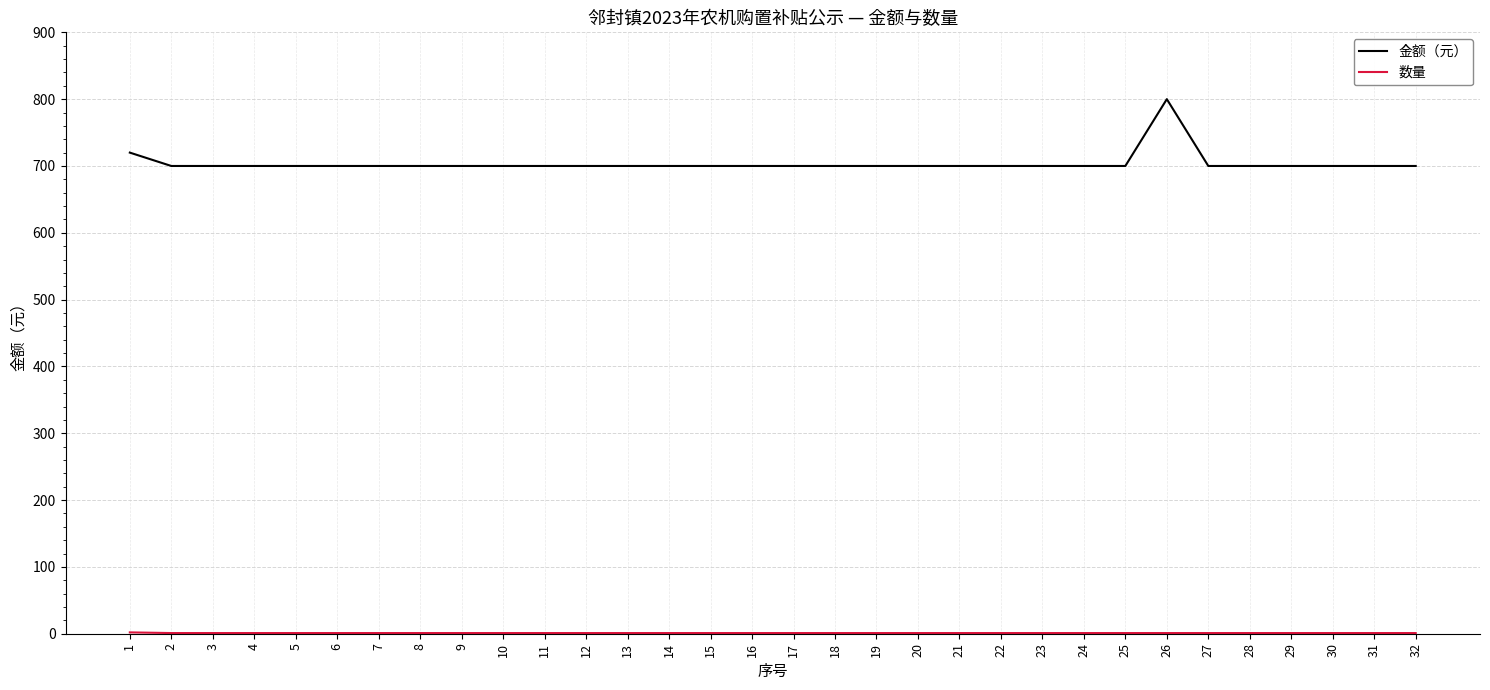

Is it true that 金额（元） equals 700 at 28?

True